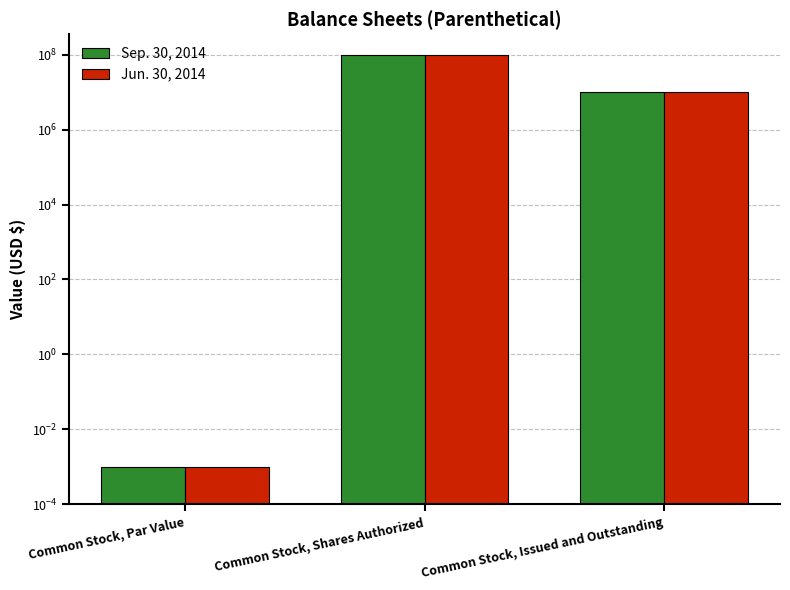

Reading left to right, extract all data points from this chart.

Sep. 30, 2014: 0.0	100000000.0	10000000.0
Jun. 30, 2014: 0.0	100000000.0	10000000.0